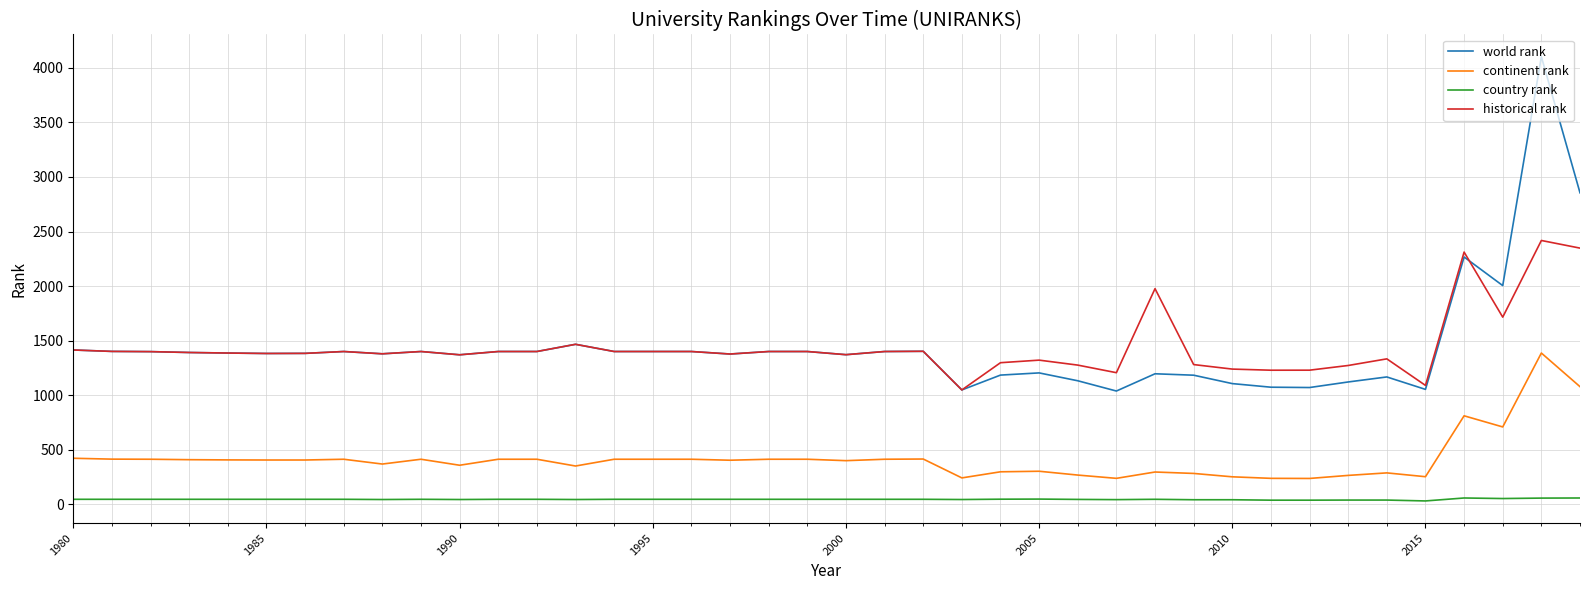

Does the chart have visible grid lines?

Yes